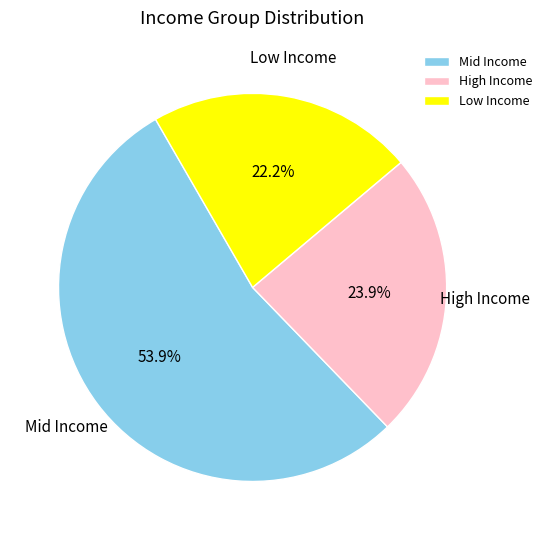

Which has a higher value, Mid Income or Low Income?

Mid Income